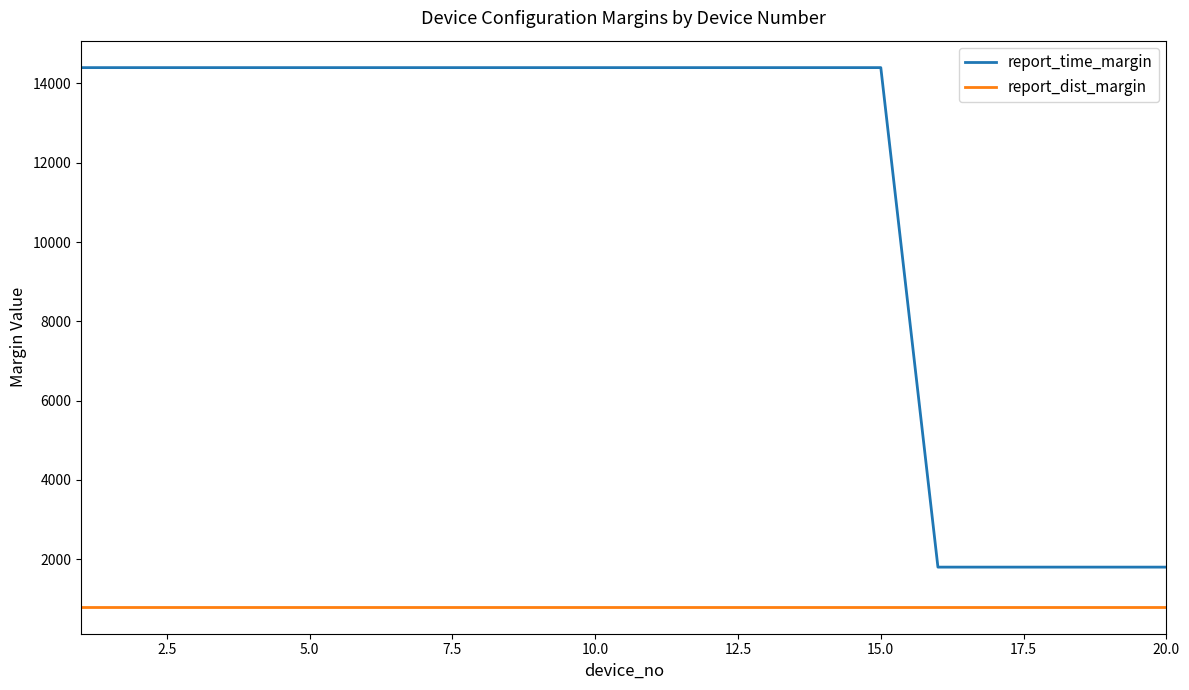

What are all the series names shown in the legend?

report_time_margin, report_dist_margin